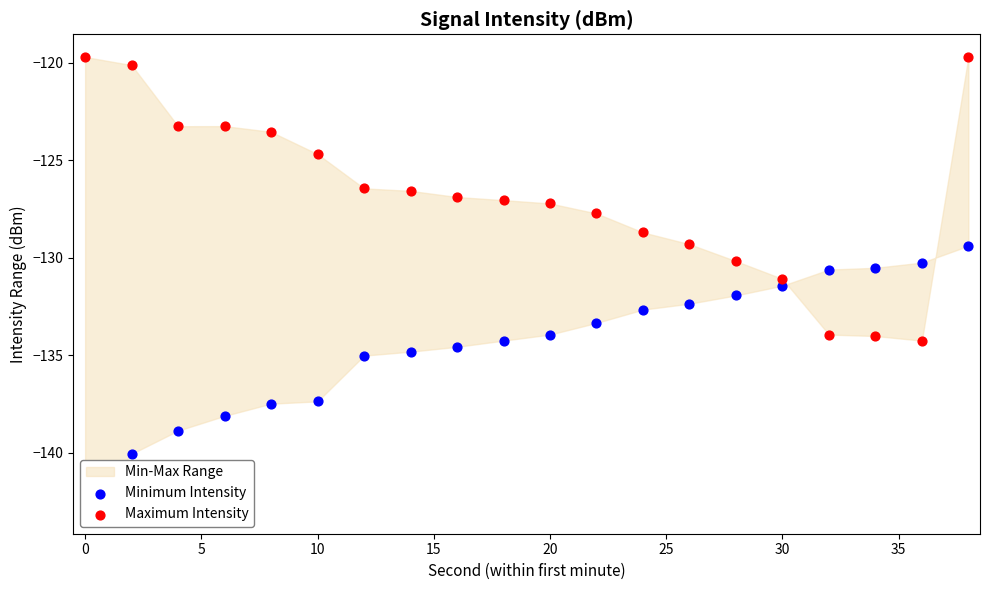

Which series reaches the minimum Y coordinate?

Minimum Intensity